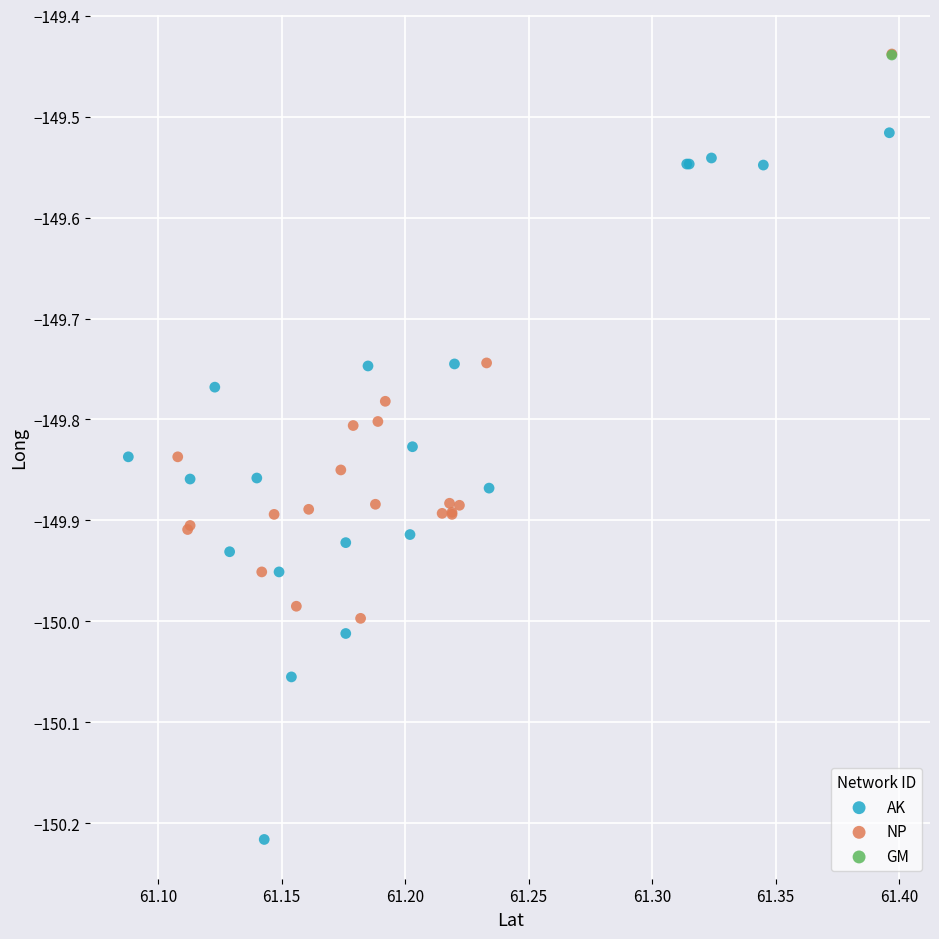

What are all the series names shown in the legend?

AK, NP, GM